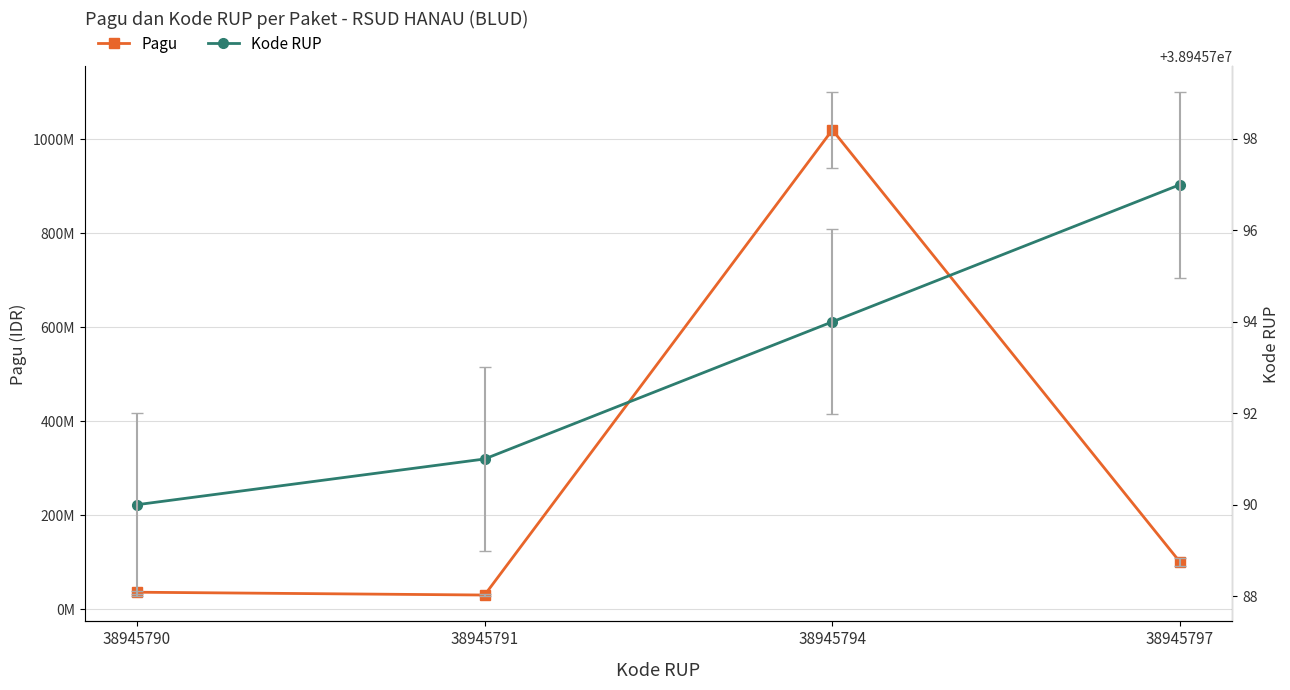

Count the Kode RUP values in the range 38945791 to 38945797.

3